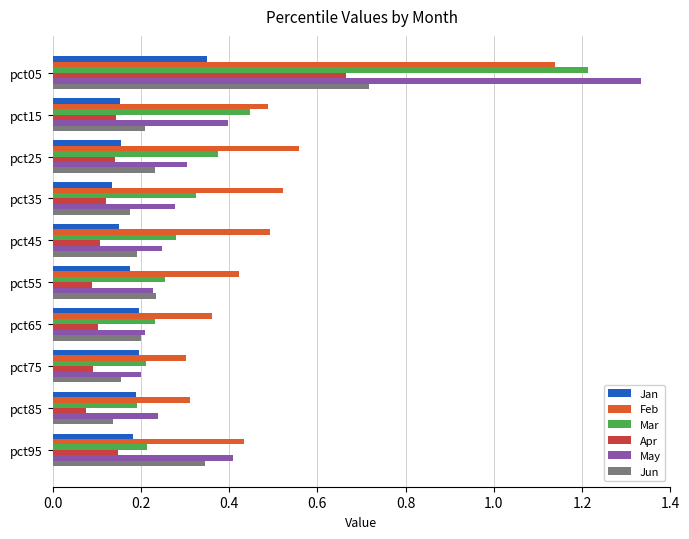

Where is Jun nearest to the value 0?

pct85